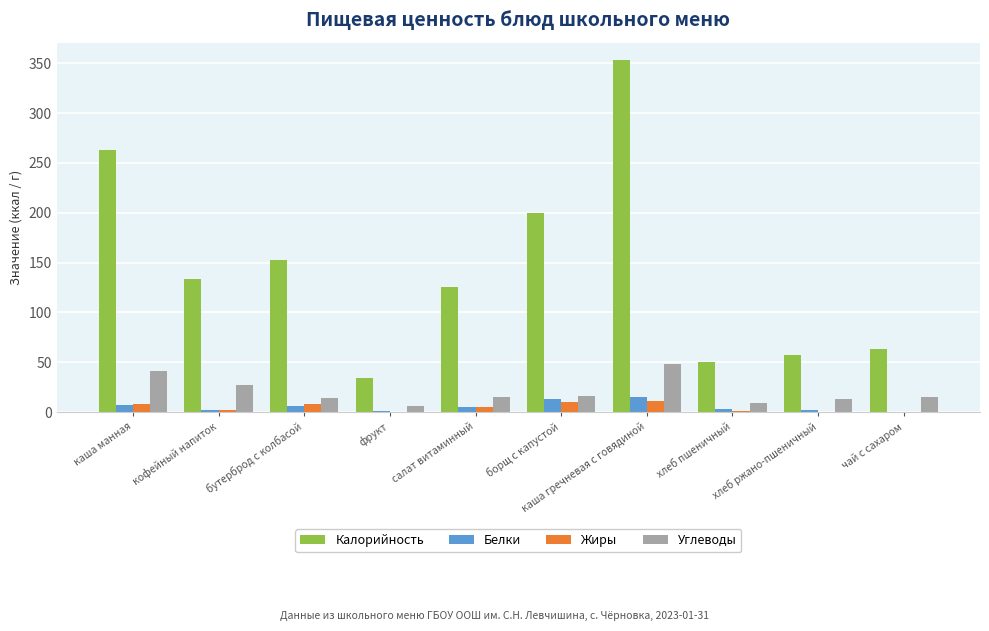

Between каша манная and хлеб пшеничный, which series saw the biggest shift?

Калорийность